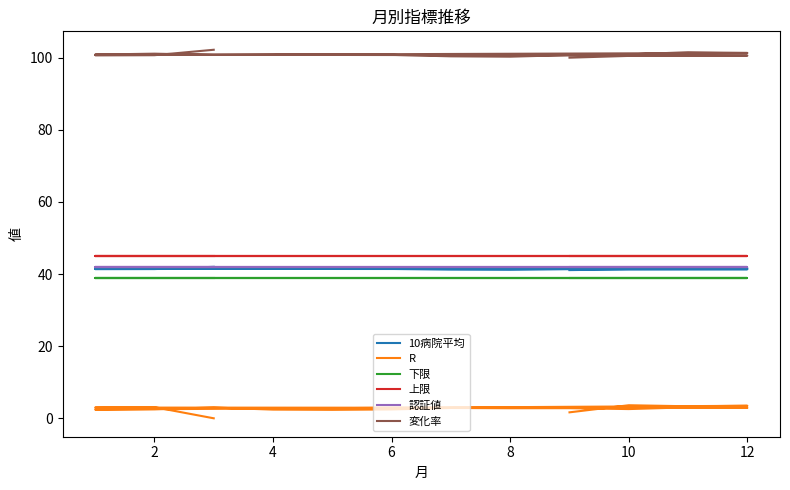

True or false: 10病院平均 and 変化率 intersect in this chart.

False